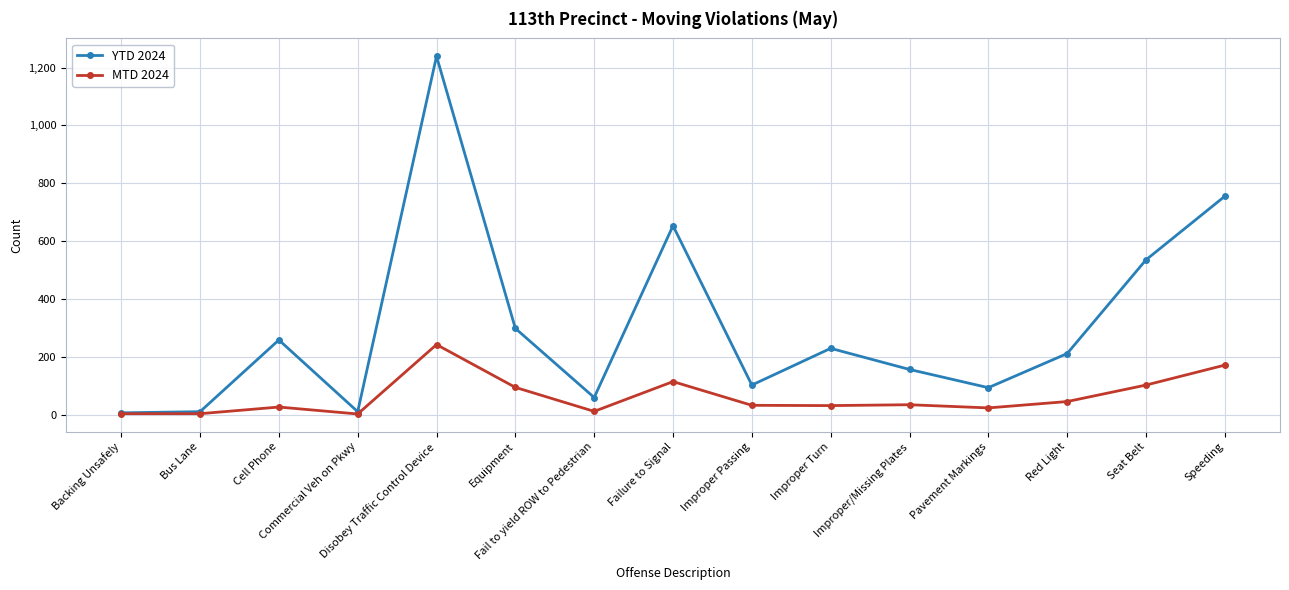

List the series in order of their peak value, lowest first.

MTD 2024, YTD 2024